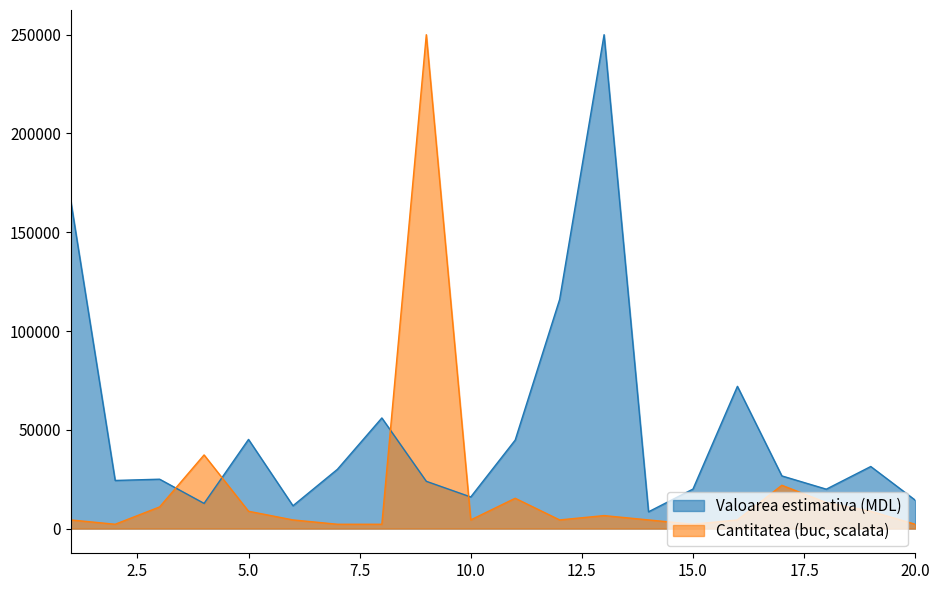

Which category has the lowest value across all series?

2